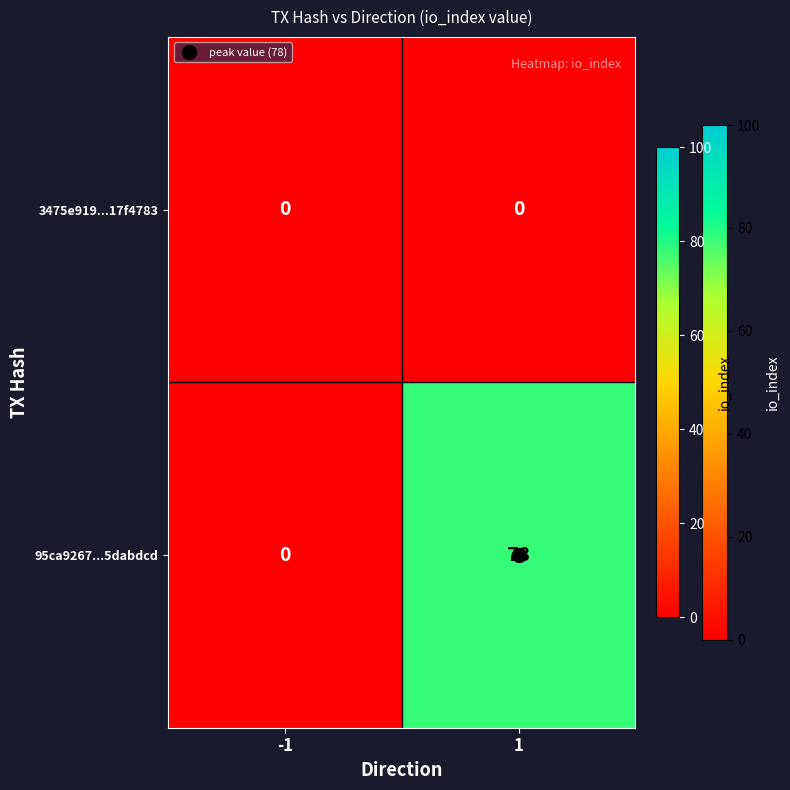

List the series in order of their peak value, highest first.

95ca9267...5dabdcd, 3475e919...17f4783